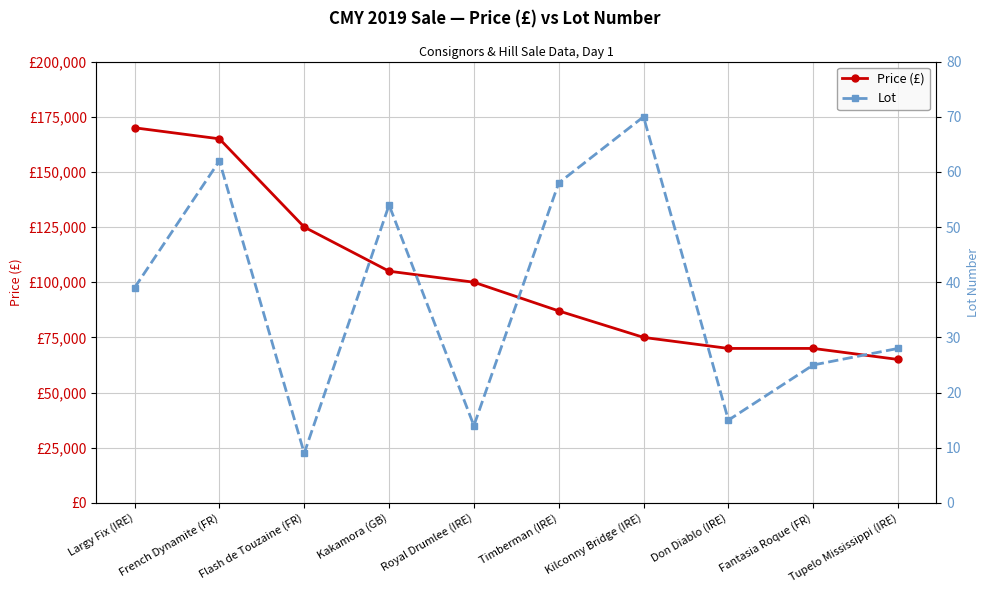

At which label does Price (£) first exceed 100000?

Largy Fix (IRE)